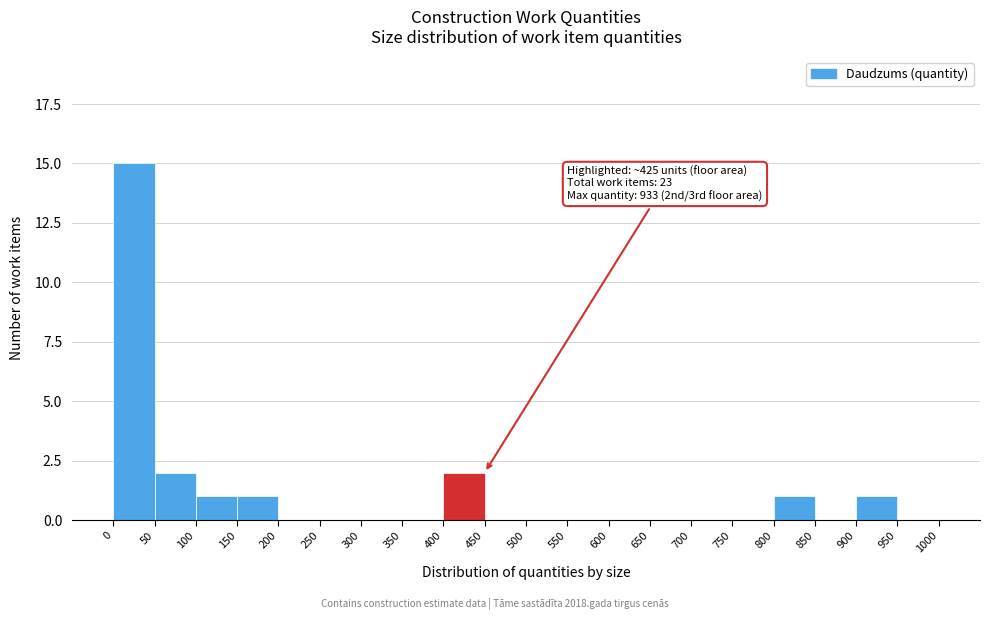

Over which range of the x-axis is the bar tallest?

0 to 50